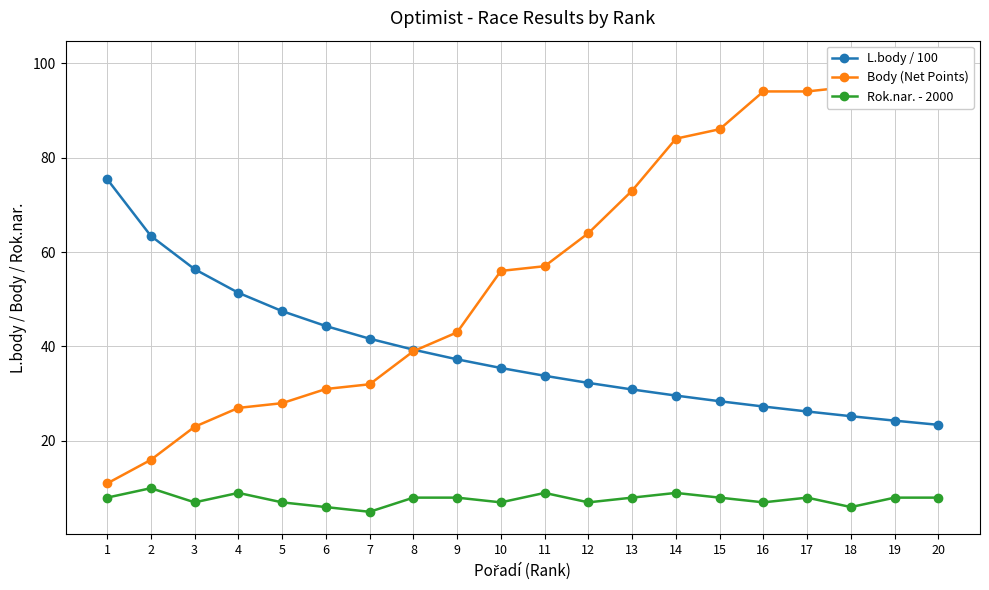

Reading left to right, what are all the values shown in this chart?

L.body / 100: 1=75.5	2=63.4	3=56.4	4=51.4	5=47.5	6=44.3	7=41.6	8=39.3	9=37.3	10=35.5	11=33.8	12=32.3	13=30.9	14=29.6	15=28.4	16=27.3	17=26.2	18=25.2	19=24.3	20=23.4
Body (Net Points): 1=11.0	2=16.0	3=23.0	4=27.0	5=28.0	6=31.0	7=32.0	8=39.0	9=43.0	10=56.0	11=57.0	12=64.0	13=73.0	14=84.0	15=86.0	16=94.0	17=94.0	18=95.0	19=95.0	20=100.0
Rok.nar. - 2000: 1=8.0	2=10.0	3=7.0	4=9.0	5=7.0	6=6.0	7=5.0	8=8.0	9=8.0	10=7.0	11=9.0	12=7.0	13=8.0	14=9.0	15=8.0	16=7.0	17=8.0	18=6.0	19=8.0	20=8.0